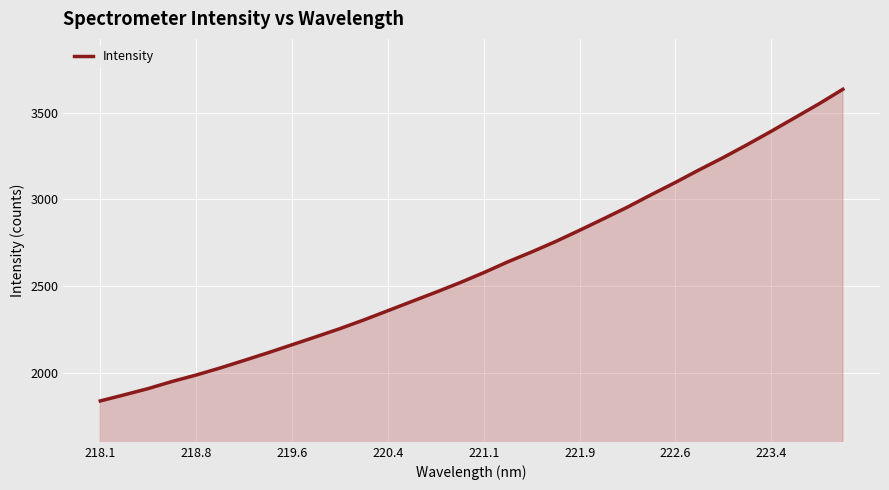

Does the chart display data point markers on the line(s)?

No